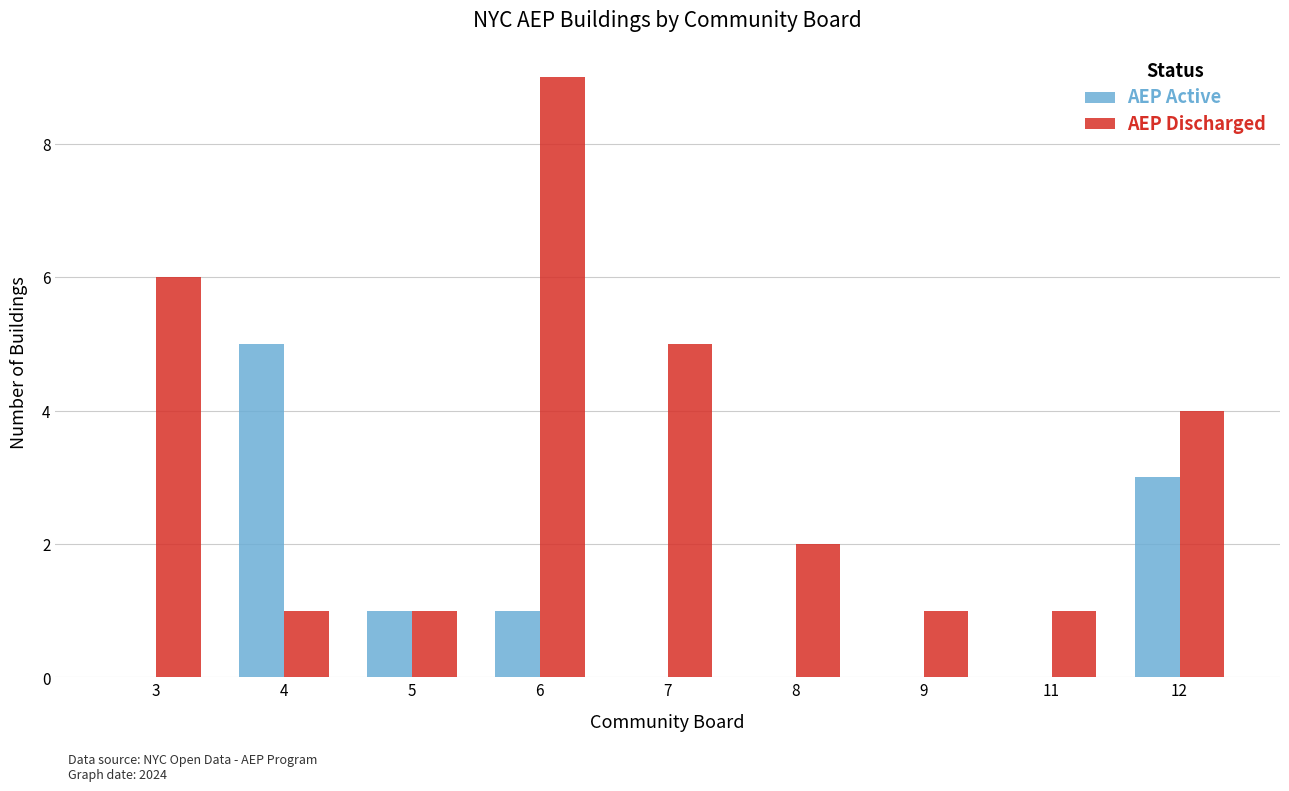

At which label is AEP Discharged closest to 5?

7